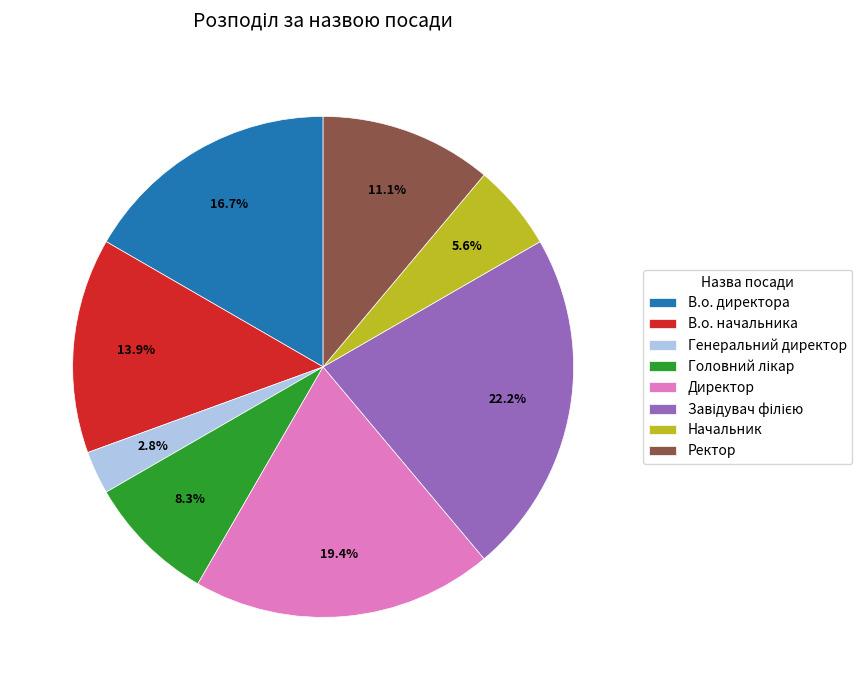

Is Генеральний директор the majority of the pie?

No